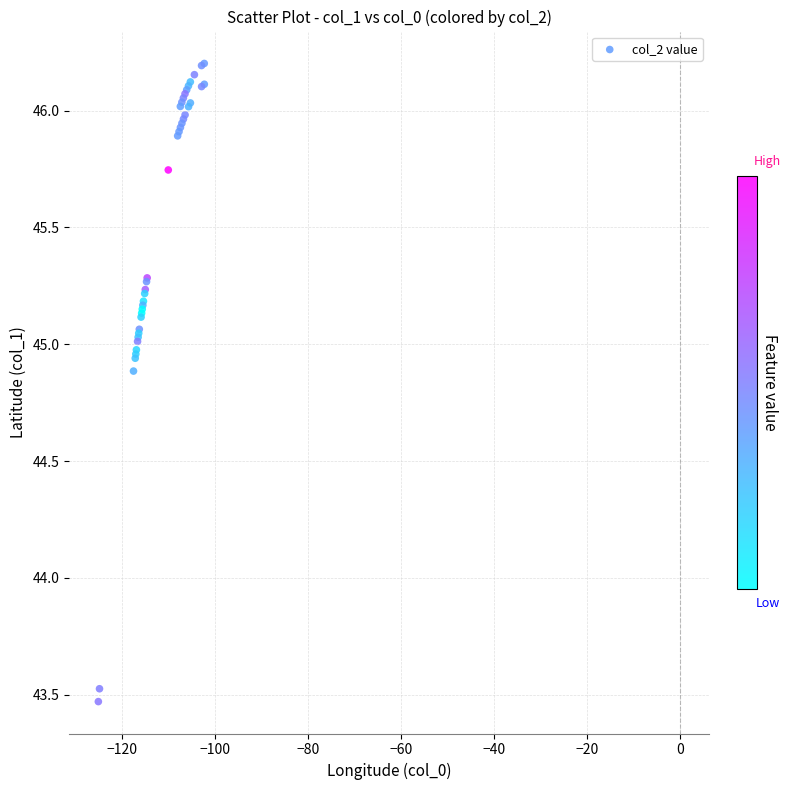

What Y value in the scatter plot is closest to 44?

43.5